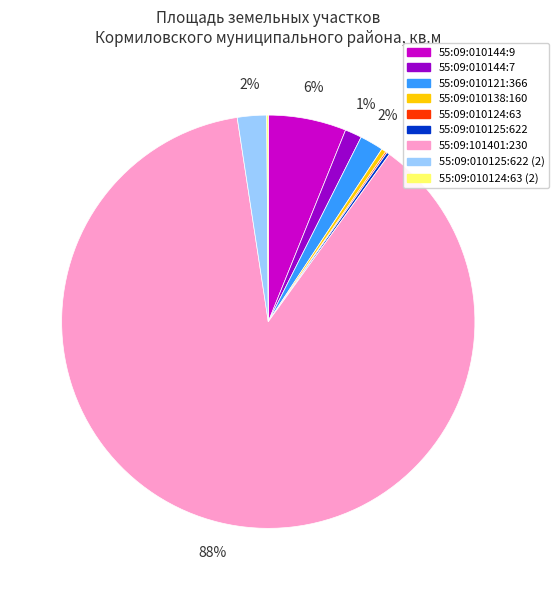

Is there any slice that represents more than half of the pie?

Yes